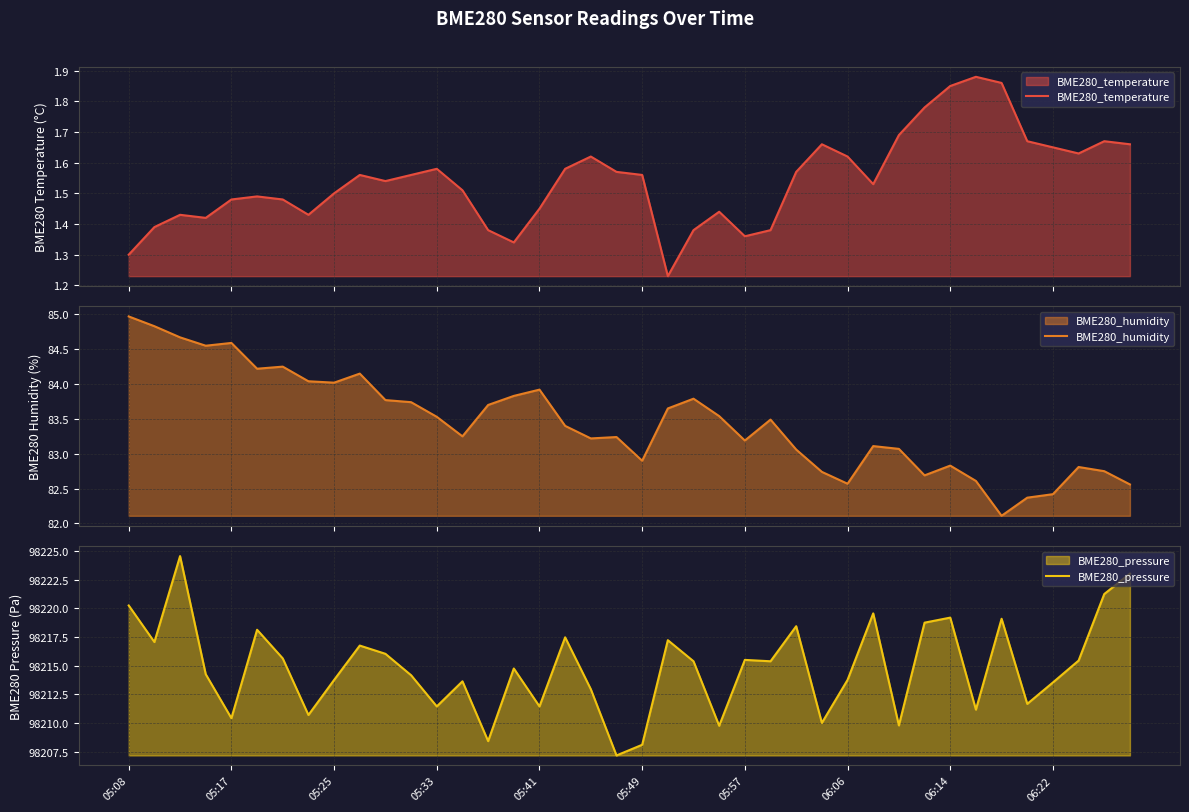

How many values in the BME280_humidity series exceed 83?

28